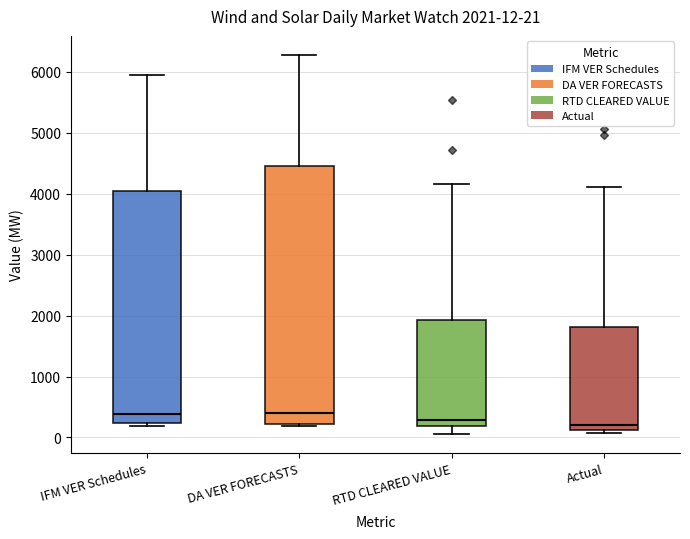

Comparing the boxes themselves (not the whiskers), which one is the tallest?

DA VER FORECASTS